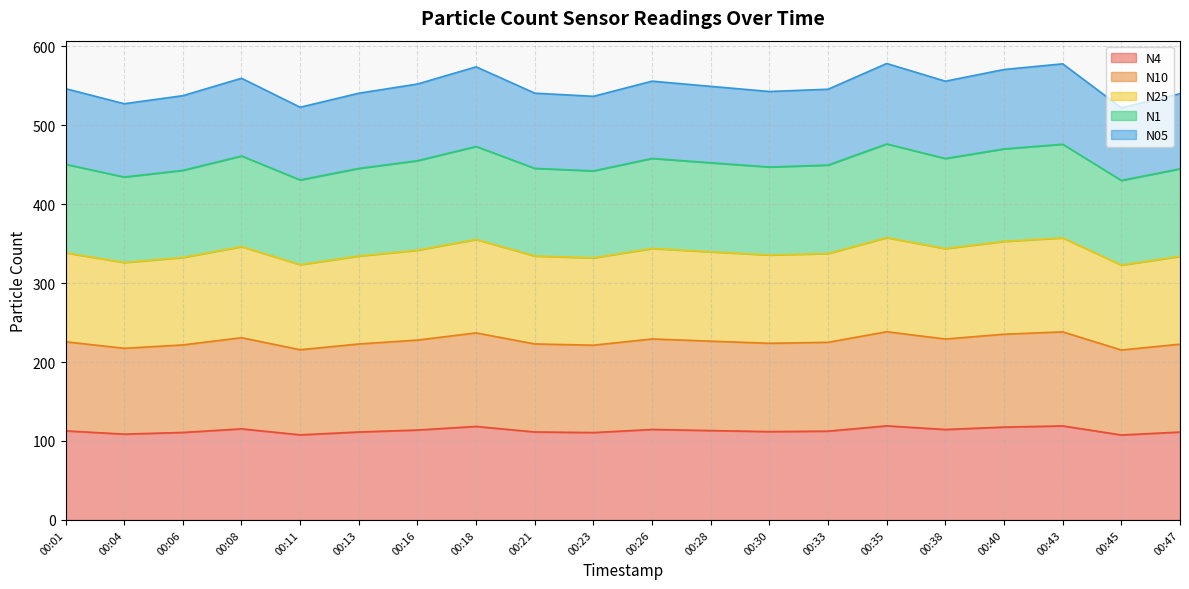

What is the spread (max minus min) of values at 00:04?

418.4